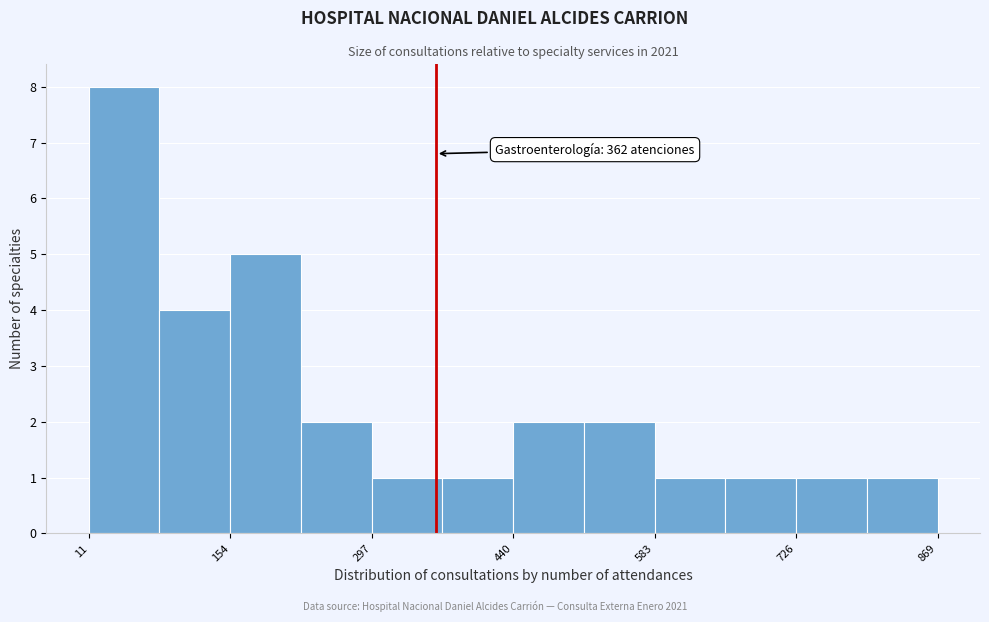

Around what value on the x-axis is the tallest bar? Give the approximate position of its centre, as read against the axis.

40